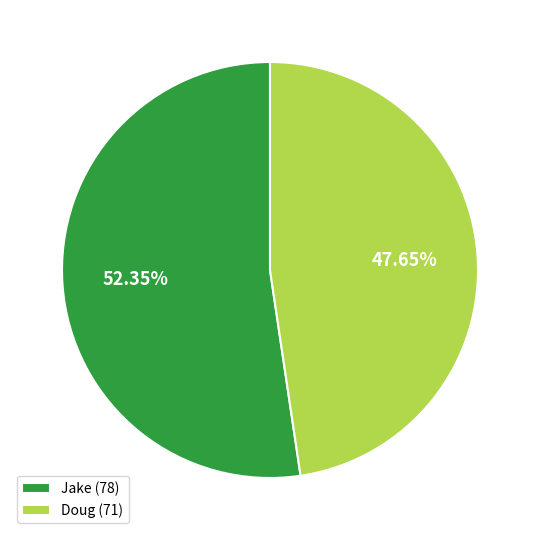

Between Doug and Jake, which is larger?

Jake